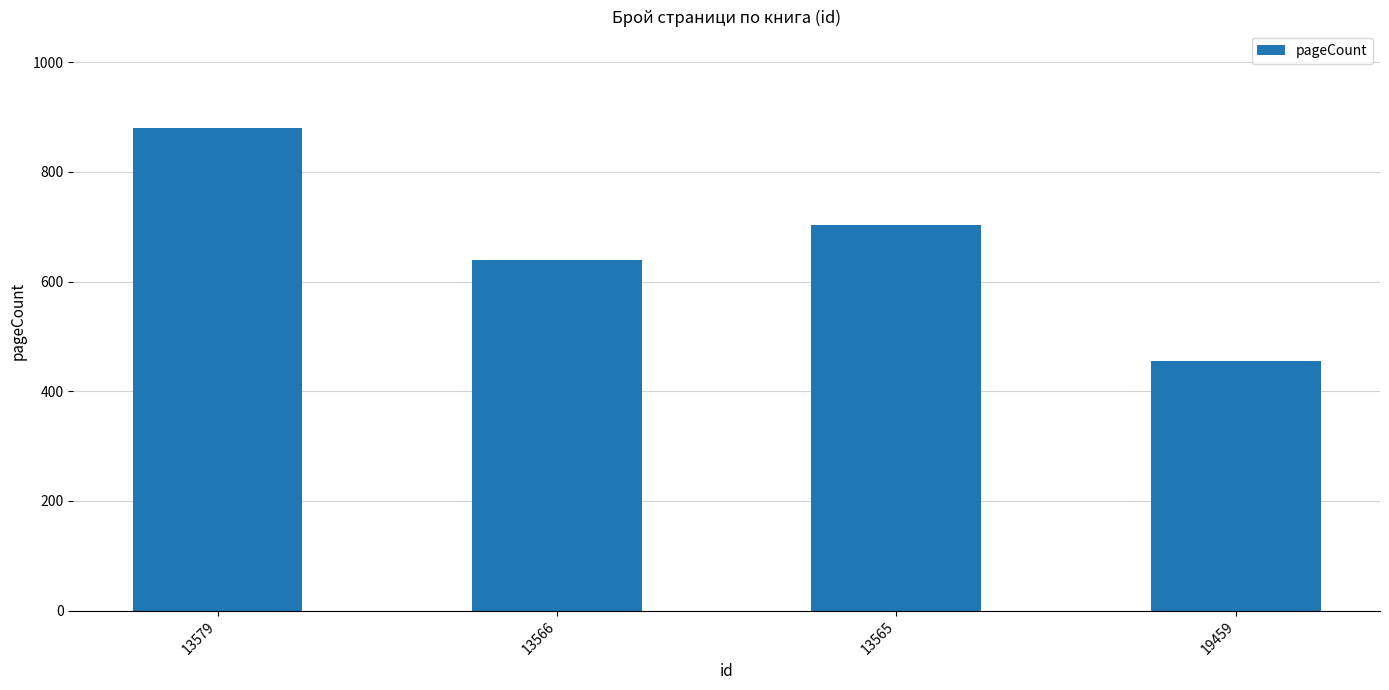

What is the difference between the second highest and second lowest values?

64